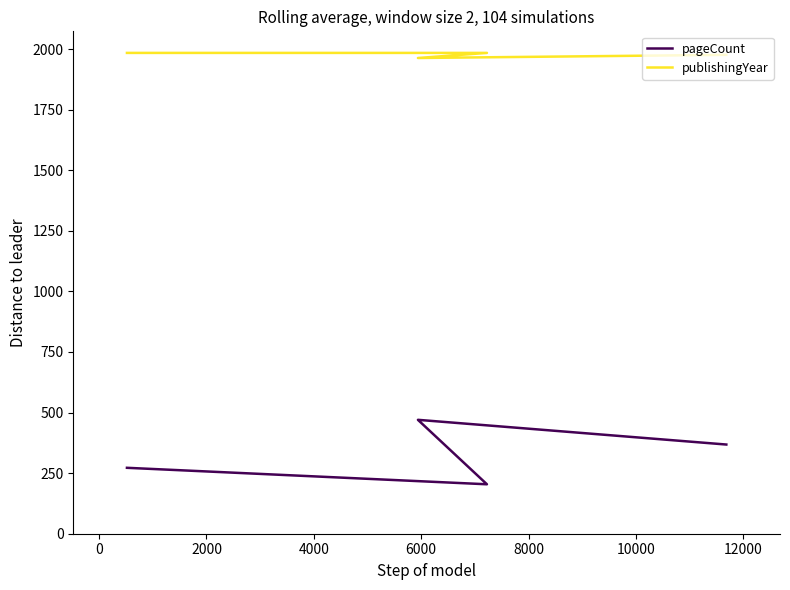

In pageCount, how many points are higher than both neighbors (excluding endpoints)?

1